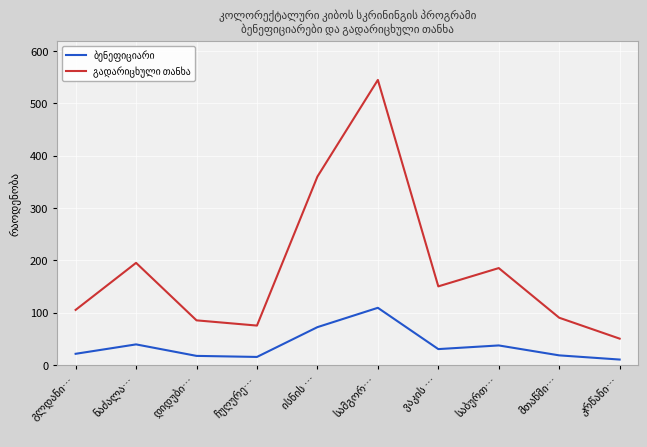

What is the maximum value shown in the chart?

545